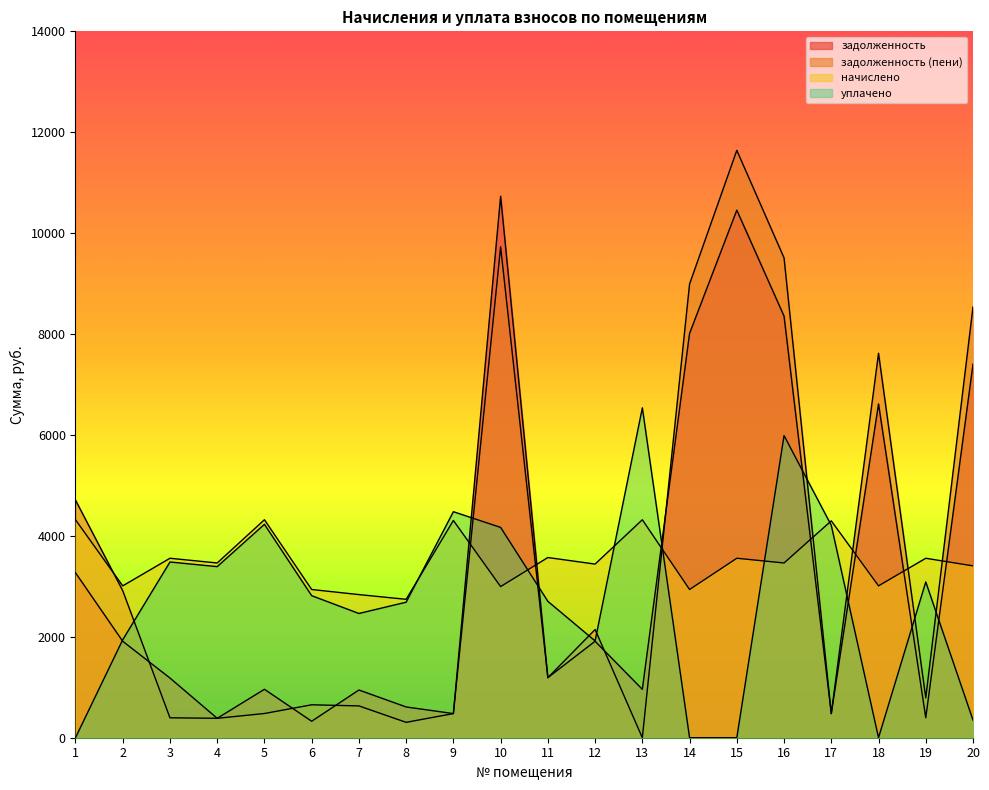

What is the maximum value for задолженность (пени)?

11641.1